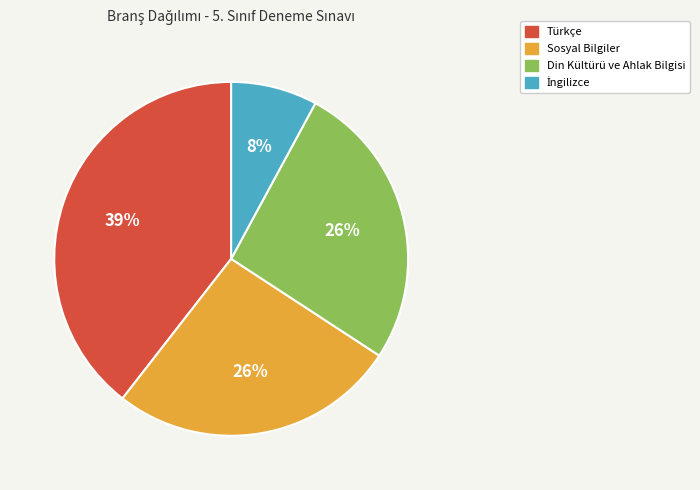

What percentage is the Türkçe slice, to the nearest percent?

39%